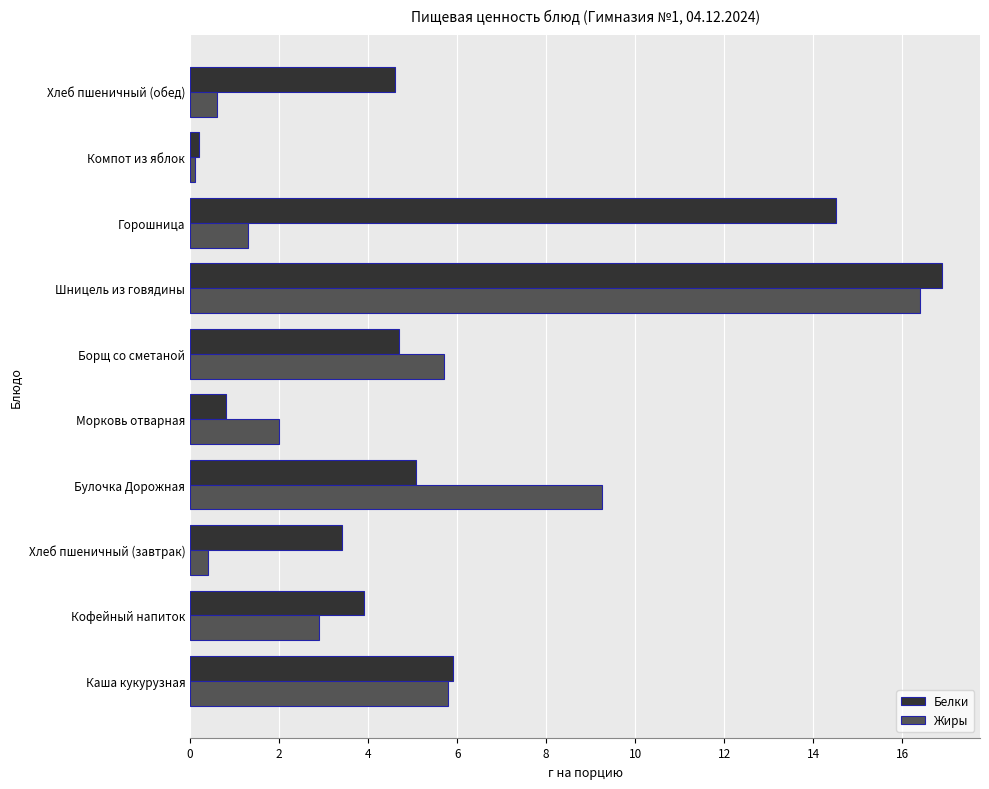

At which category does the chart reach its peak across all series?

Шницель из говядины